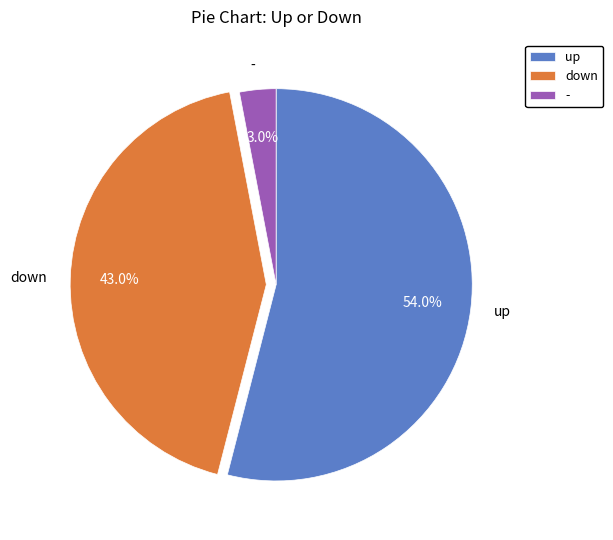

The up slice represents 64% of the pie. True or false?

False